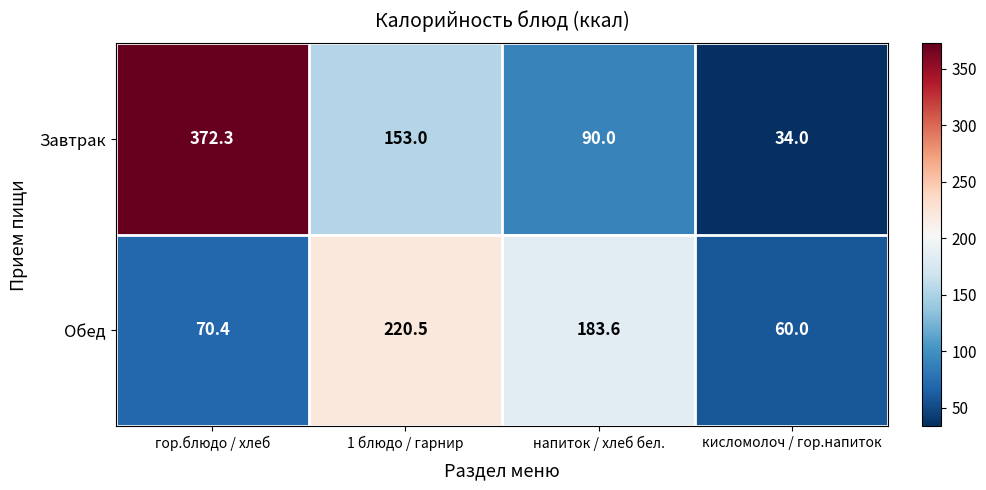

At which category does the chart reach its peak across all series?

гор.блюдо / хлеб